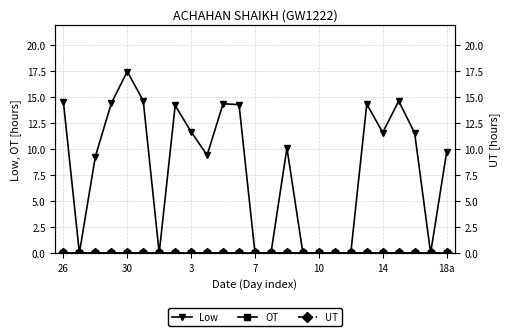

What are all the series names shown in the legend?

Low, OT, UT